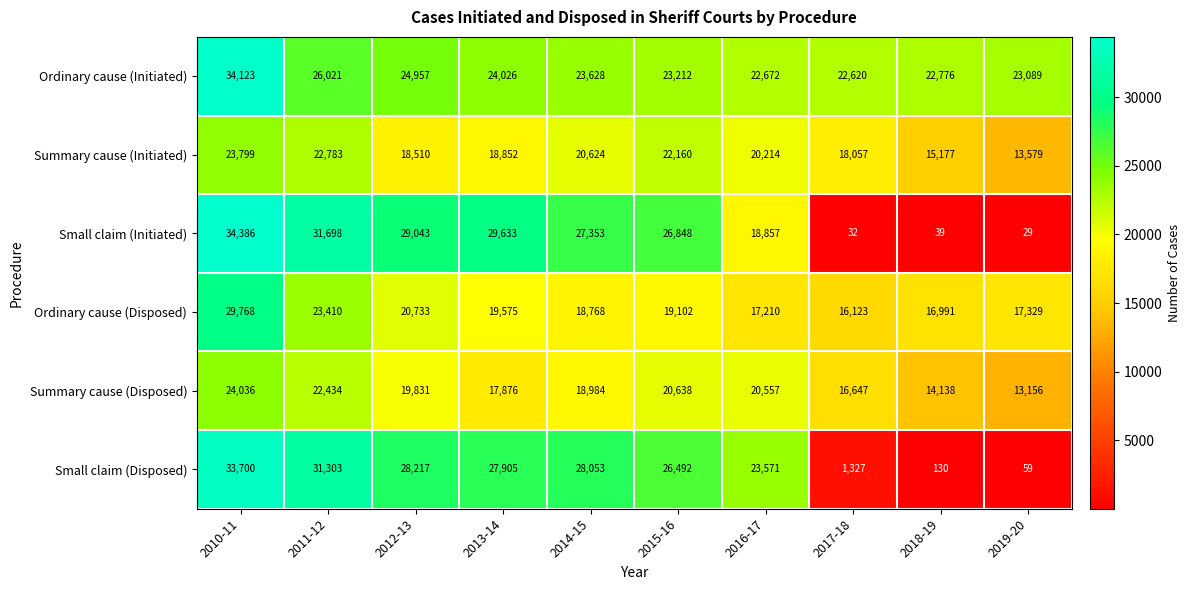

Where does the Summary cause (Disposed) series first go above 19831?

2010-11